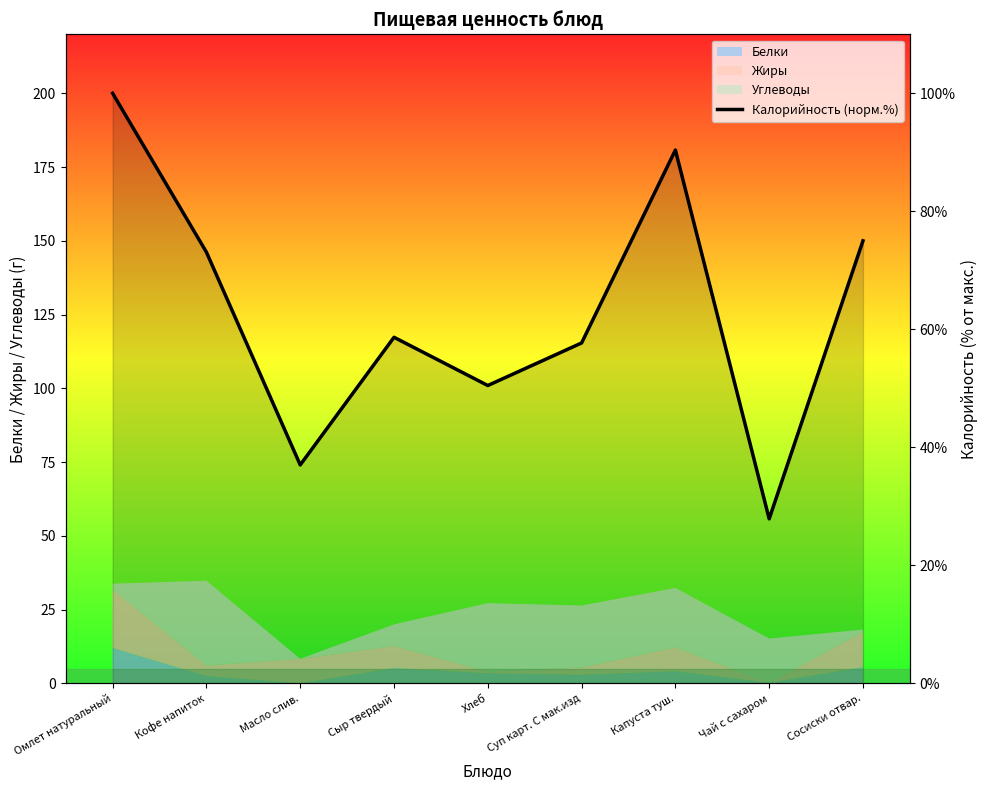

Does the chart display data point markers on the line(s)?

No